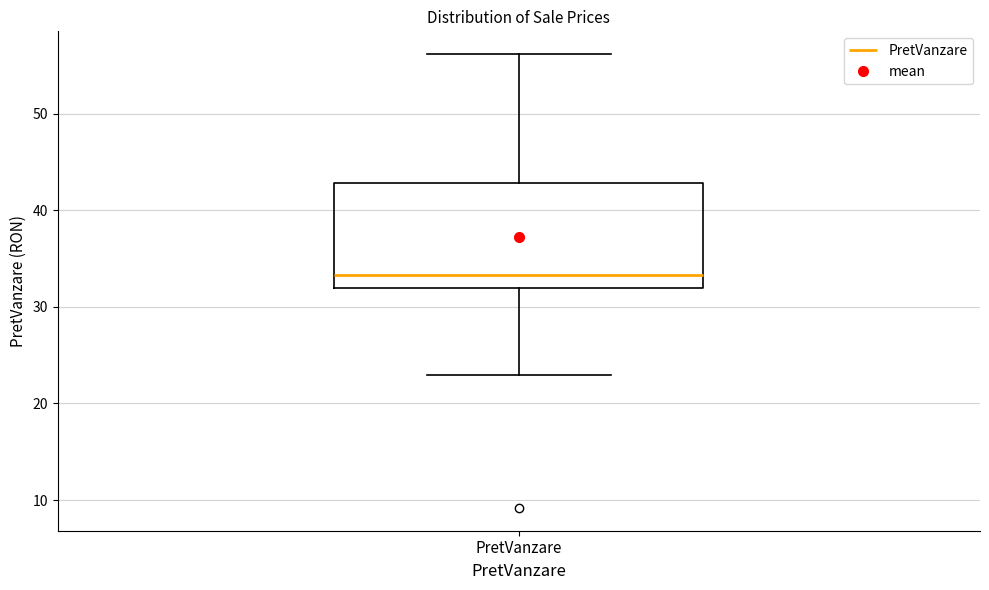

Transcribe this box plot: give where the median line is, the range the box spans, and where the two whiskers end, as read against the y-axis. The values are not printed on the chart, so give them approximately, as read against the axis.

median 33, box 32 to 43, whiskers 23 to 56